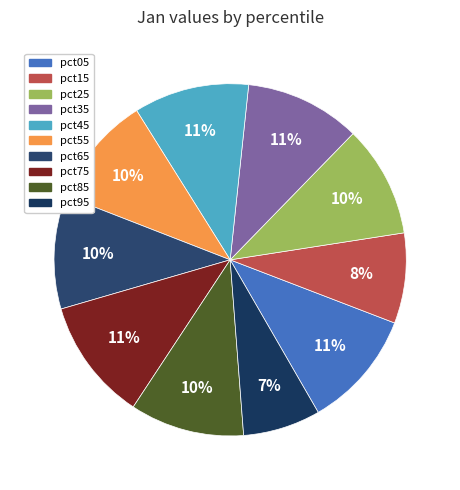

Does any single category account for the majority?

No